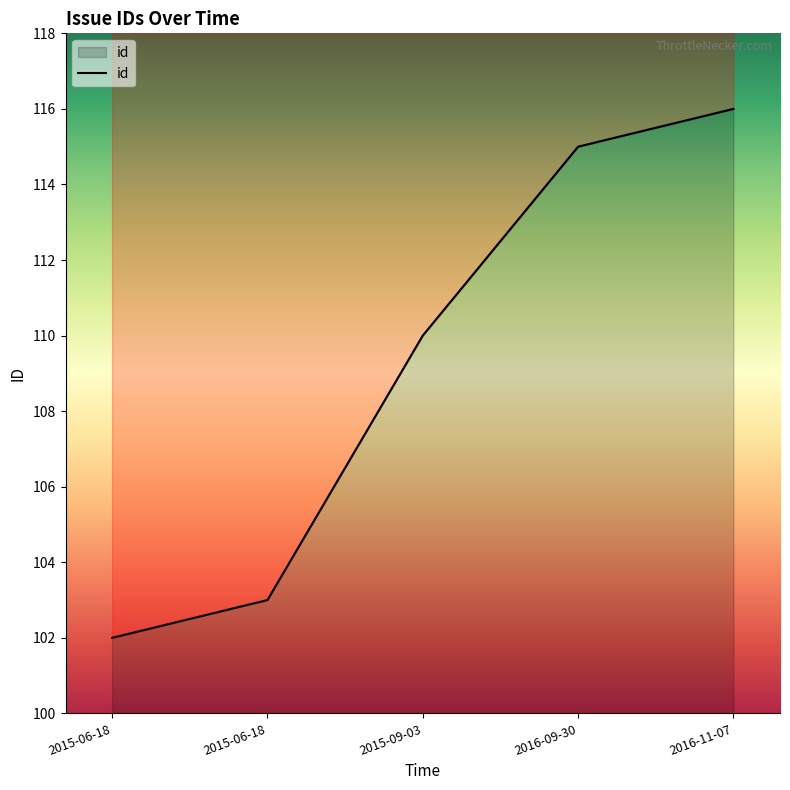

What is the smallest value displayed?

102